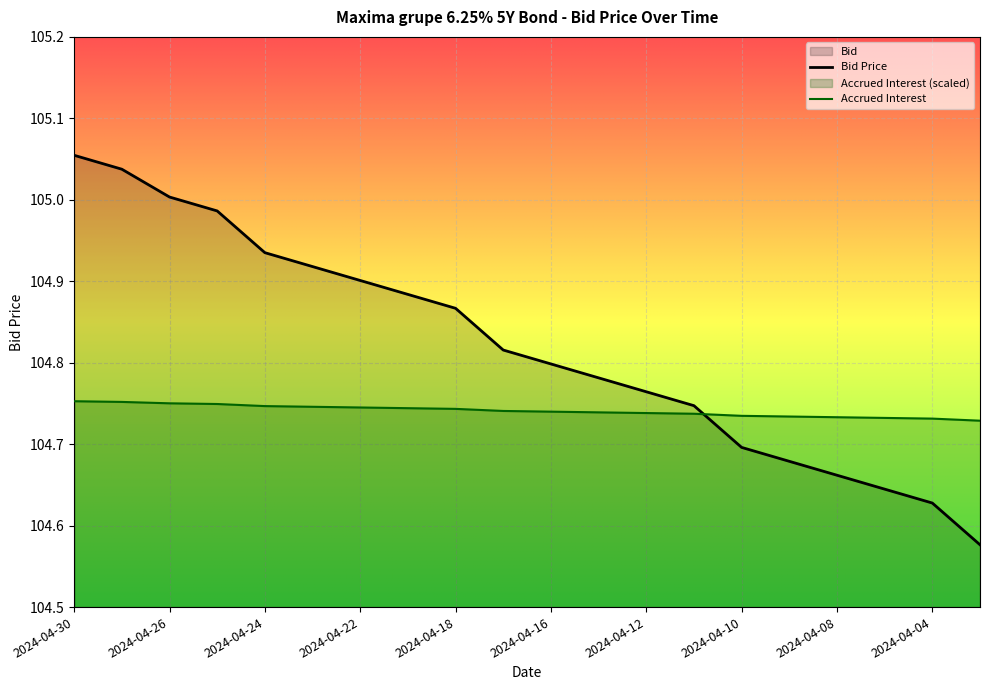

What is the minimum value shown in the chart?

104.6